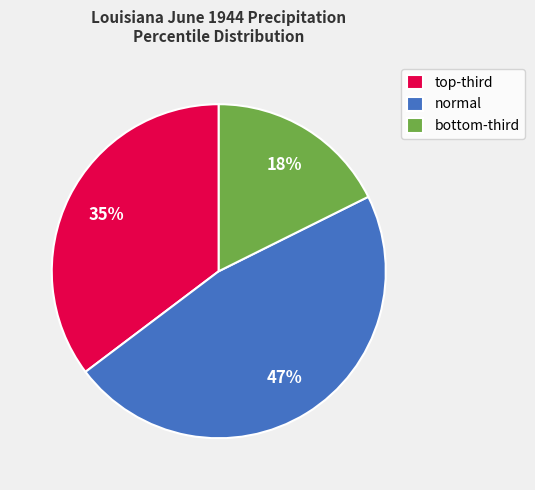

How many segments does this pie chart have?

3